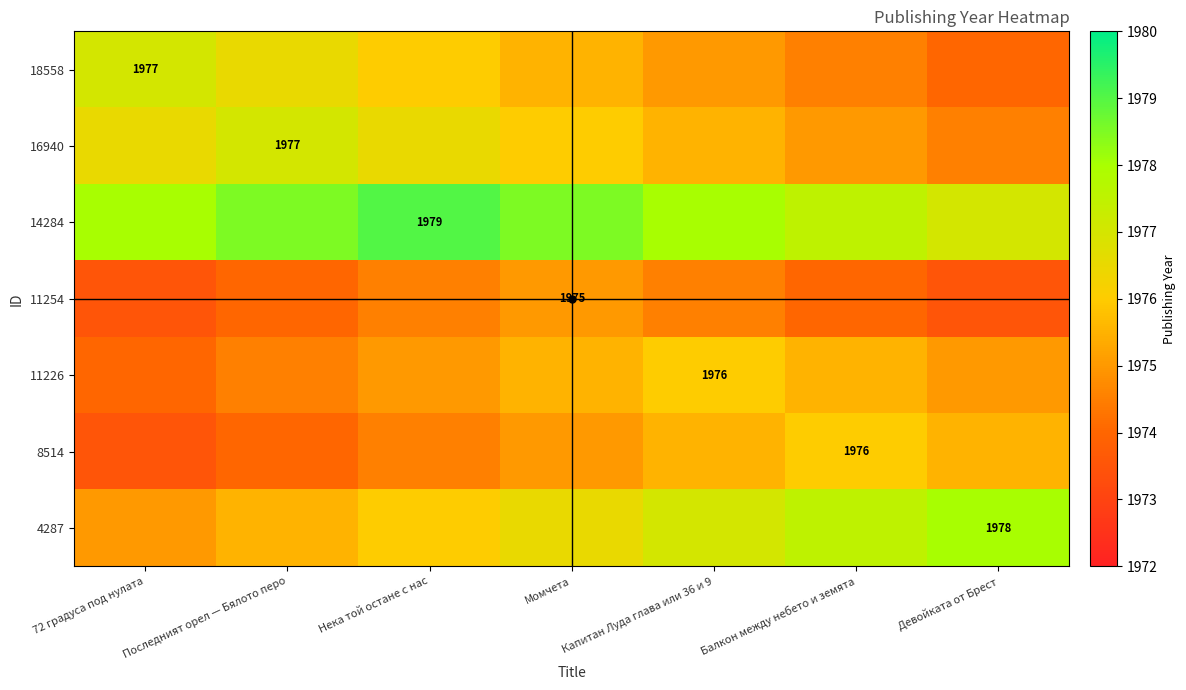

The value of 4287 at Балкон между небето и земята is 590.5. True or false?

False